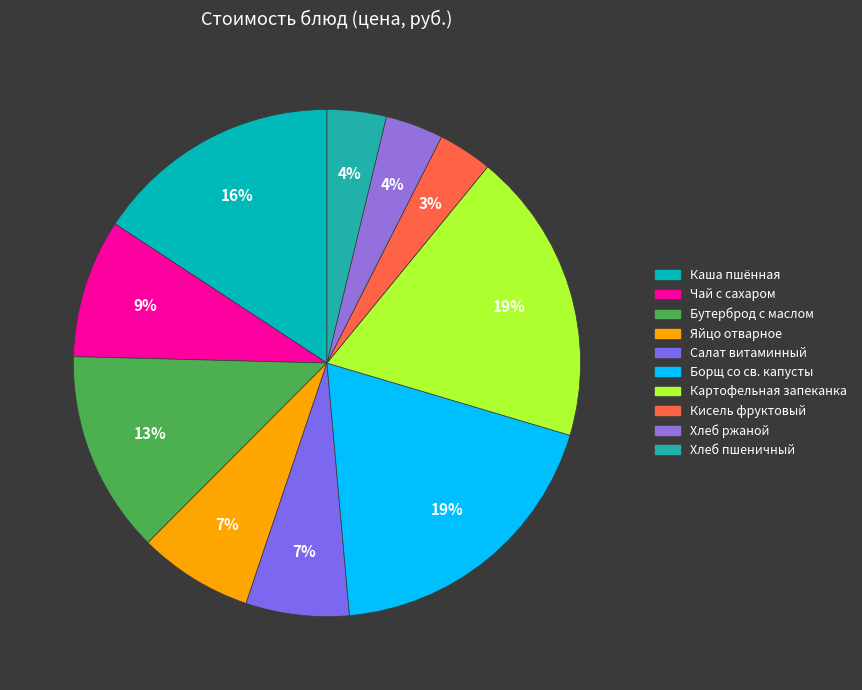

Combined, what portion of the pie is Хлеб ржаной and Чай с сахаром?

12.5%